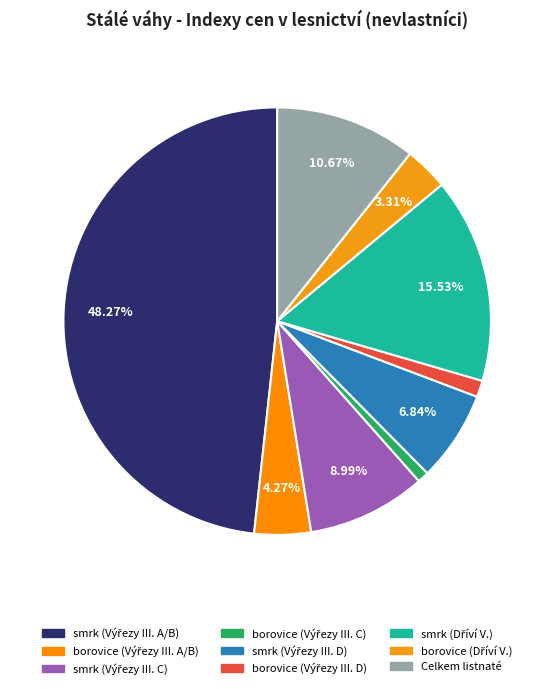

To the nearest percent, what is the difference between the largest and smallest slice percentages?

47%